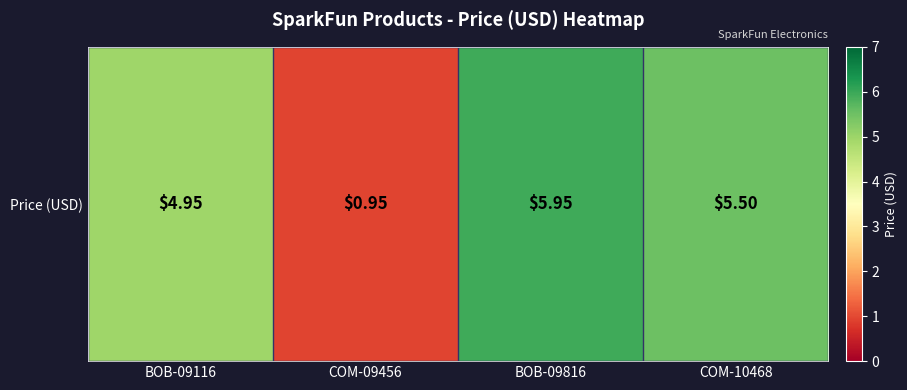

At which label is the value closest to 3?

BOB-09116